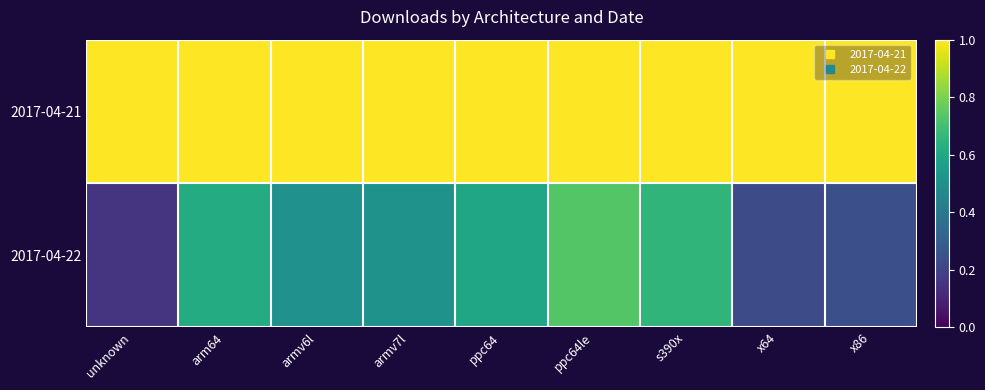

What is the total value across all series at arm64?

1.6